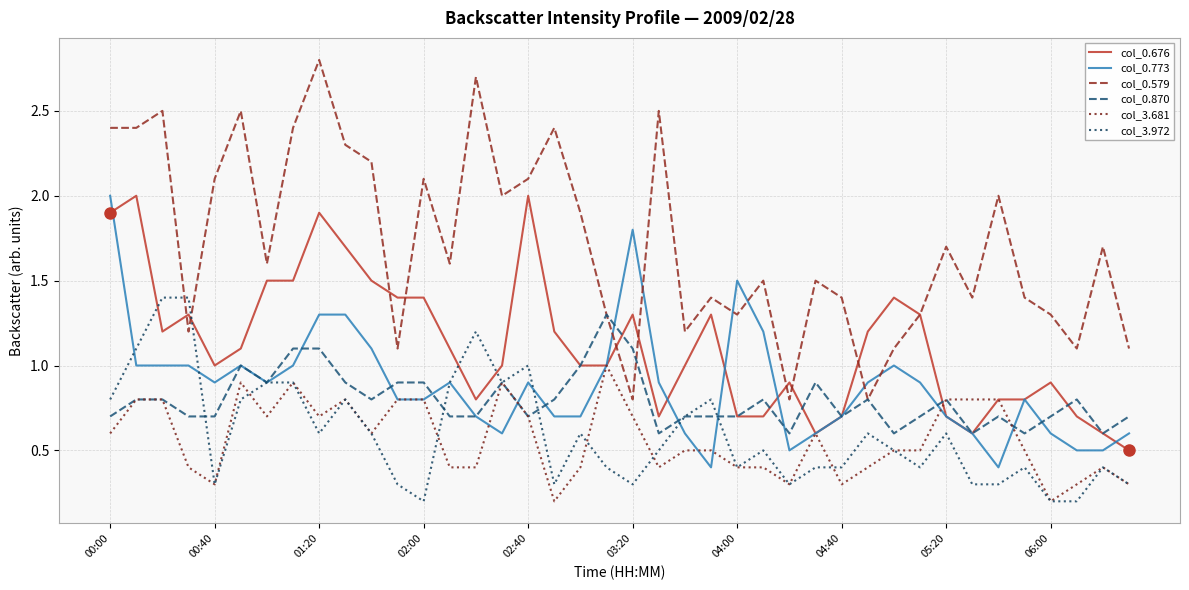

True or false: col_0.579 and col_3.681 intersect in this chart.

False